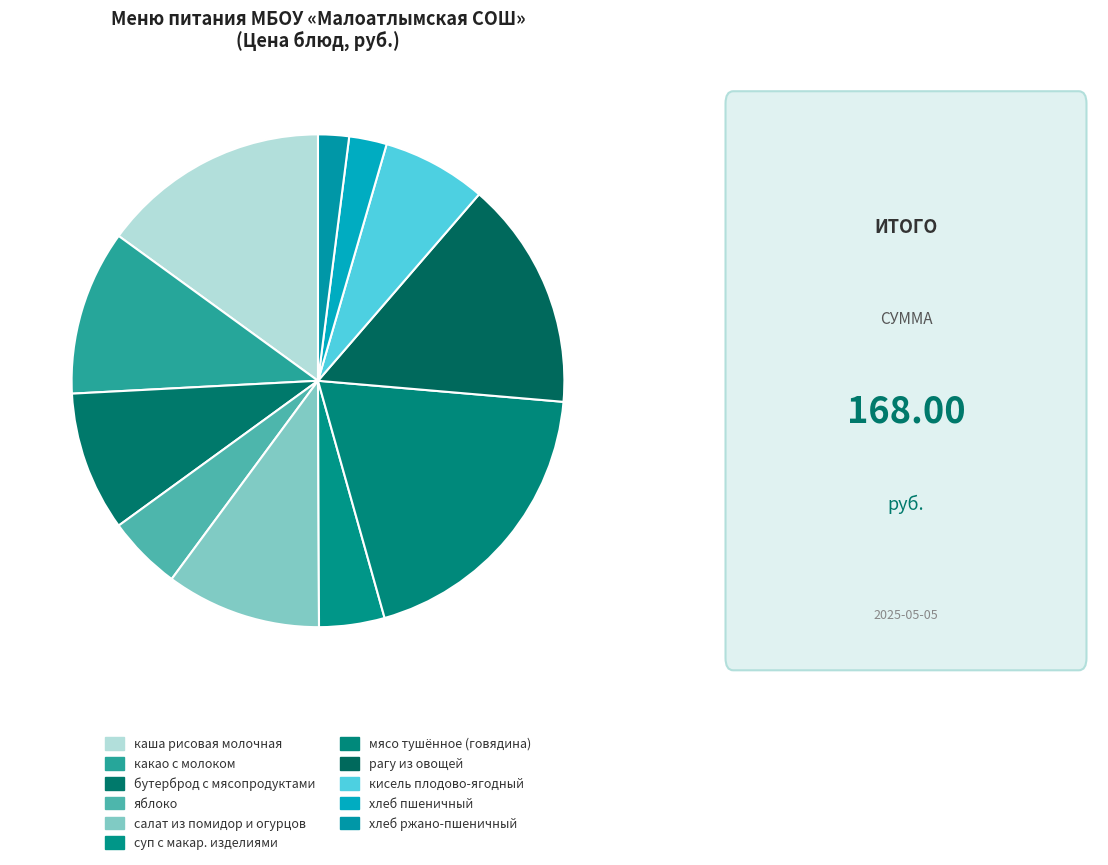

Count the number of slices in the pie.

11